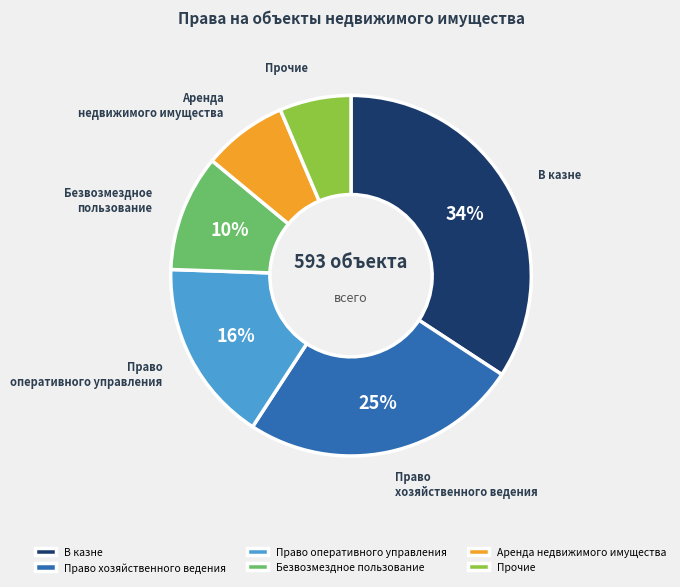

Which category has the biggest portion of the pie?

В казне